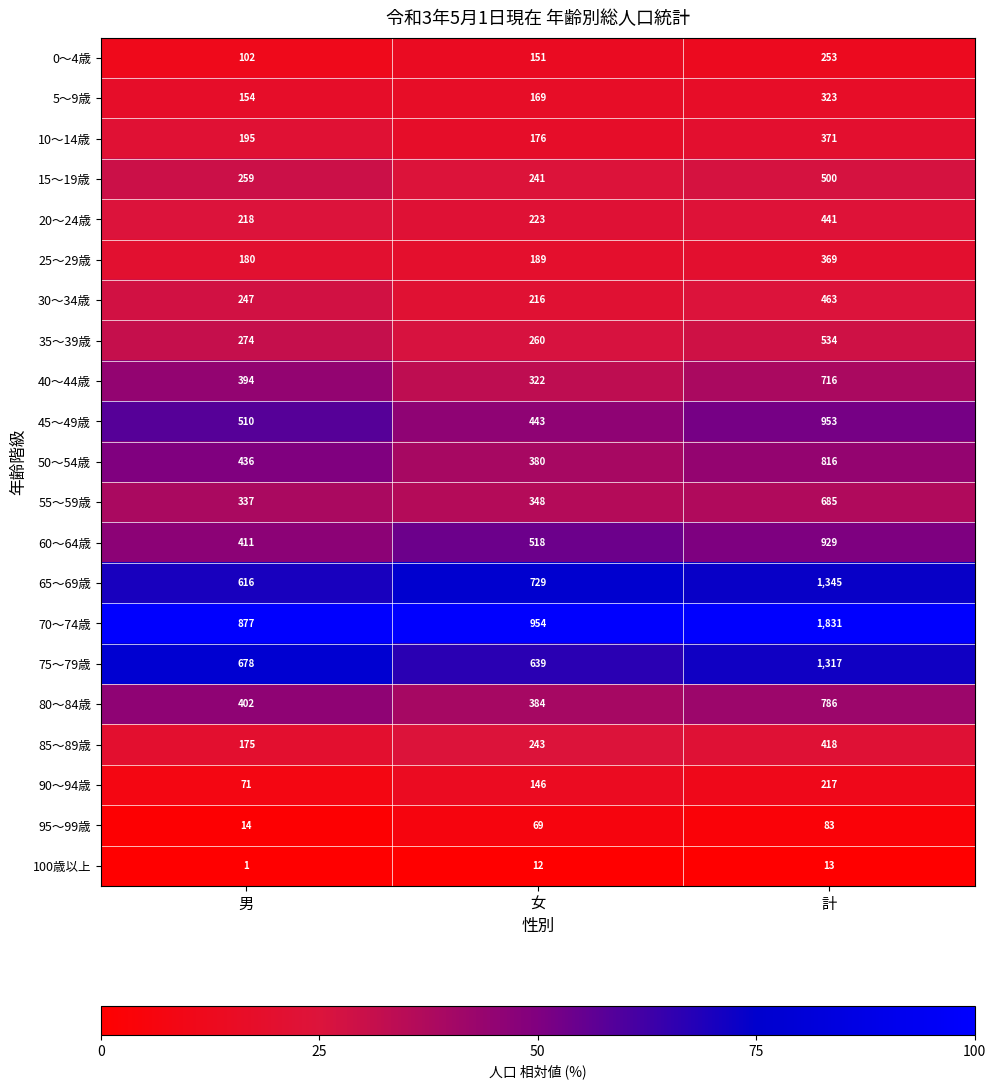

How many categories are shown in the chart?

3